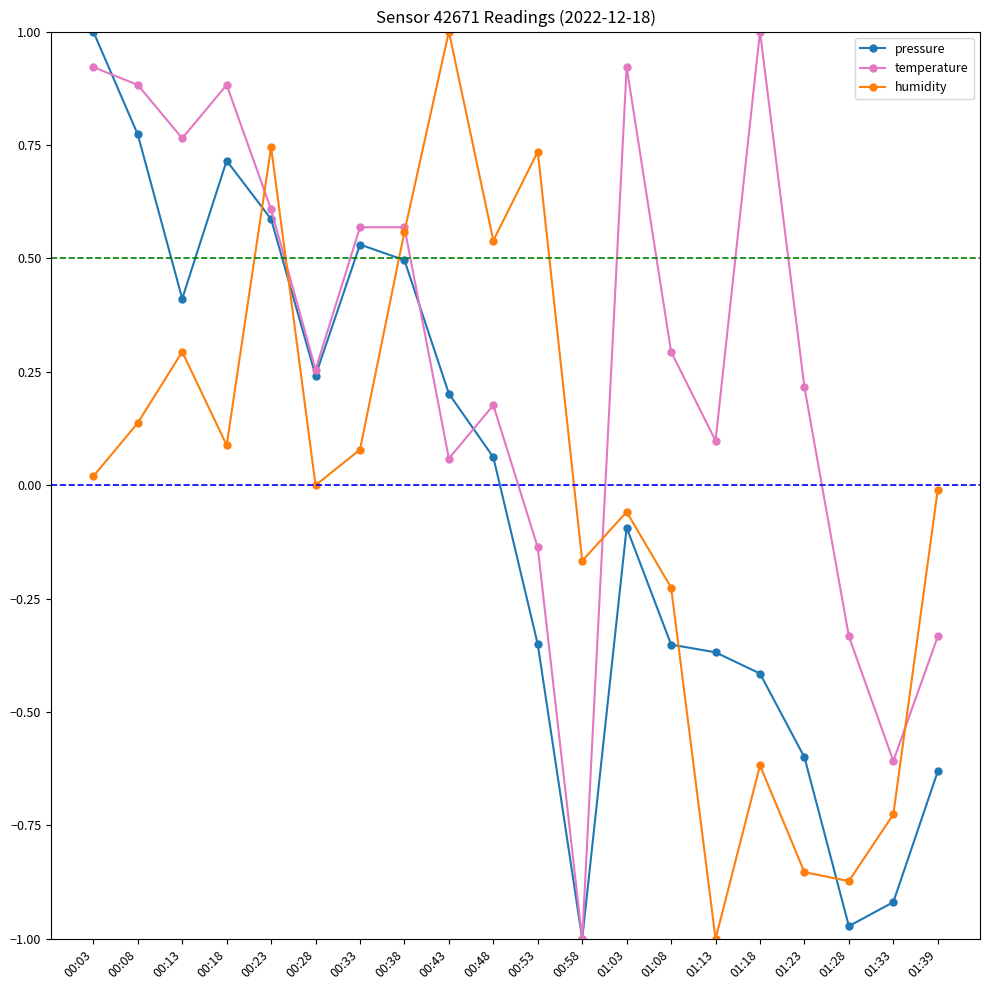

Rank the series at 01:18 from lowest to highest value.

humidity, pressure, temperature